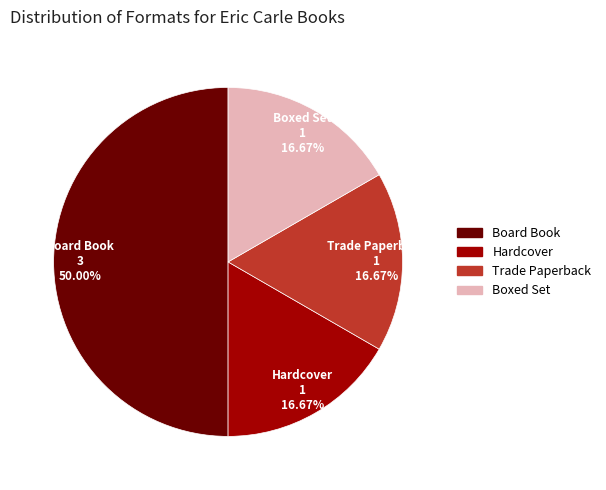

What is the largest slice in the pie chart?

Board Book